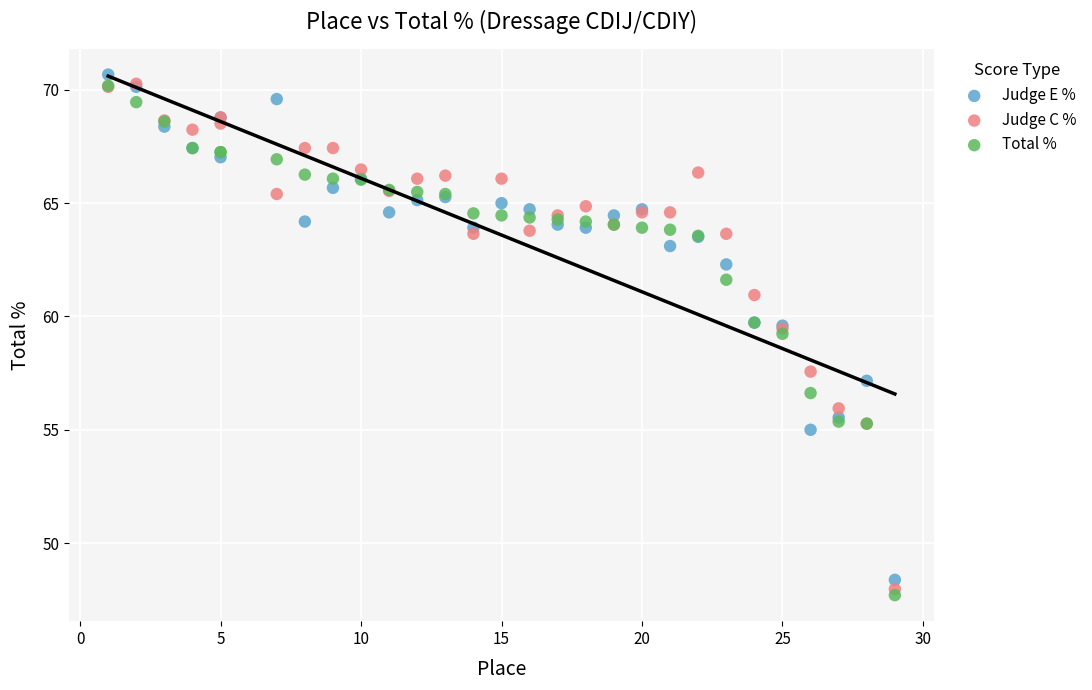

In the Total % series, what Y value is closest to 58?

59.2